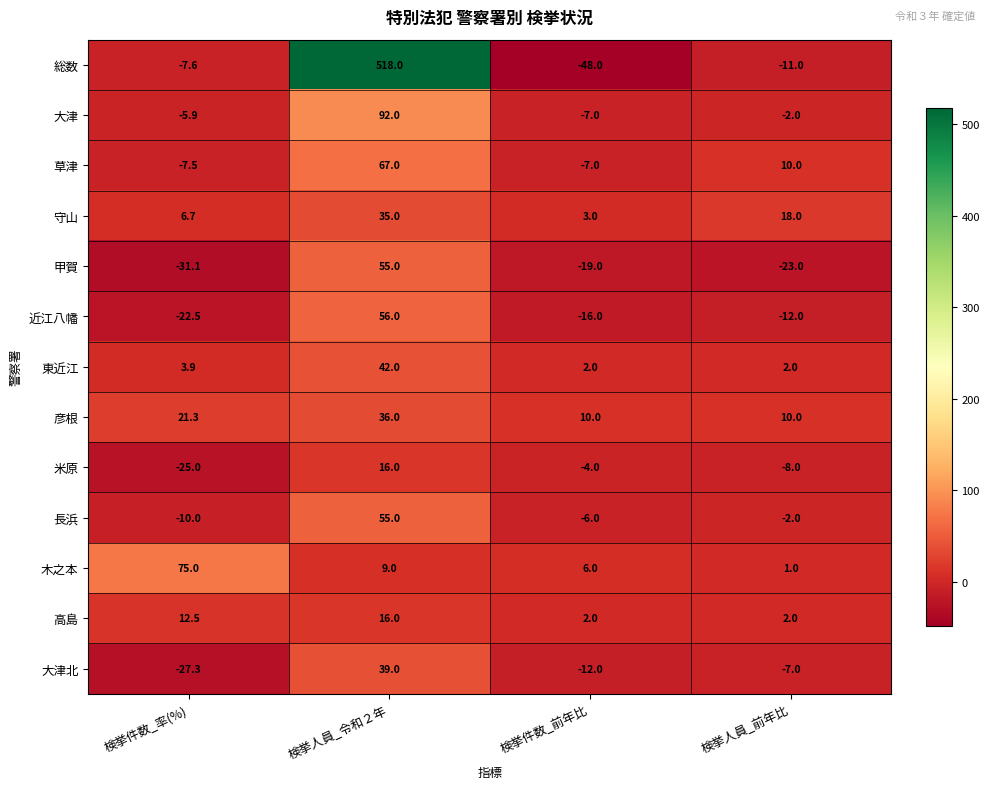

What is the greatest value displayed?

518.0